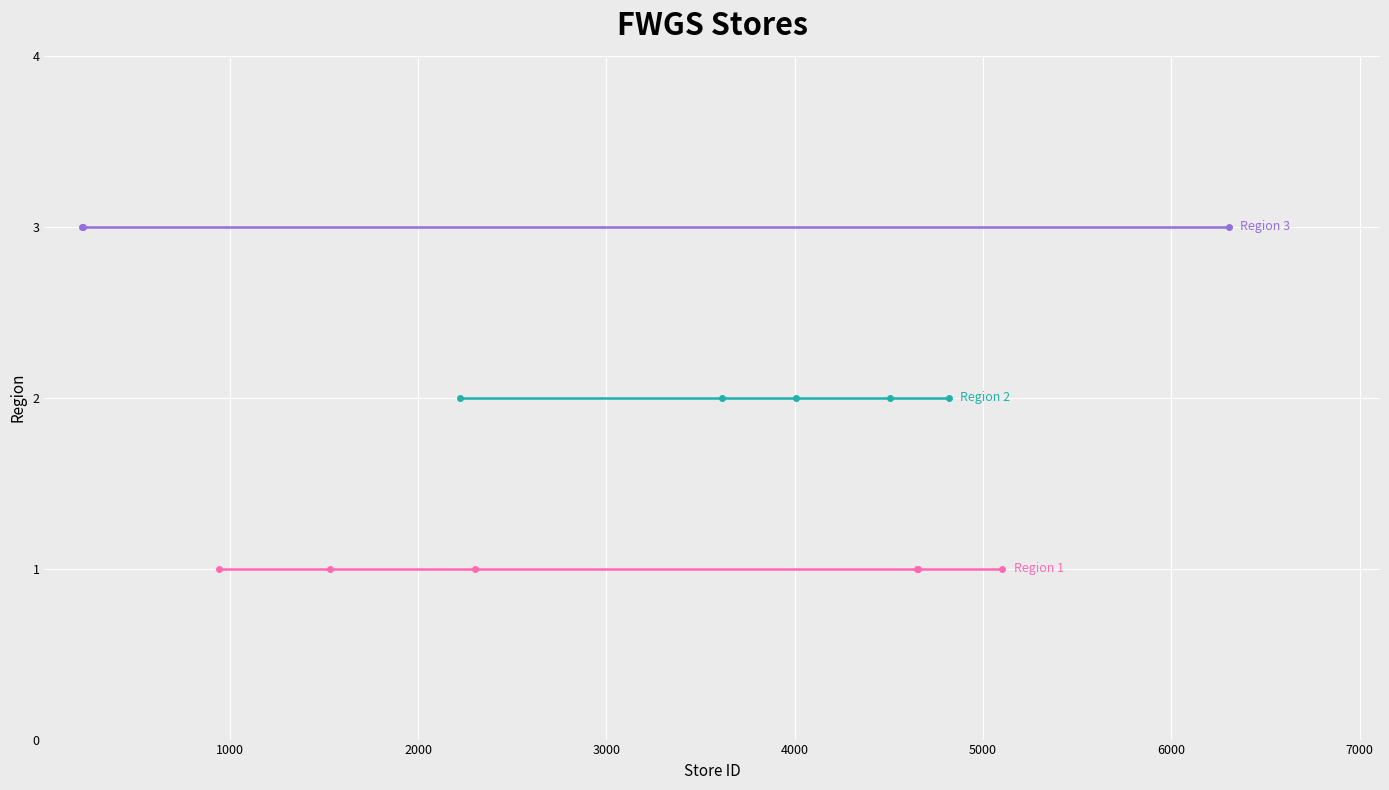

What is the approximate value of Region 2 at 7?

2